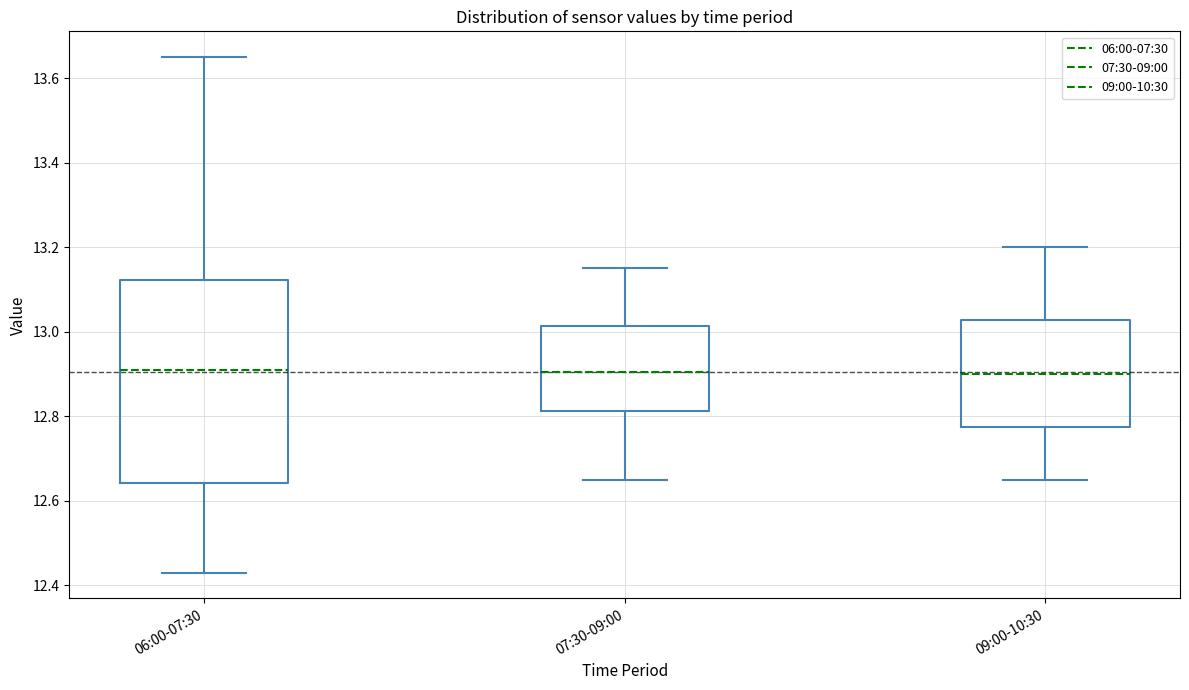

Where does the lower whisker of the box for 07:30-09:00 end on the y-axis? The values are not printed on the chart, so give them approximately, as read against the axis.

12.66